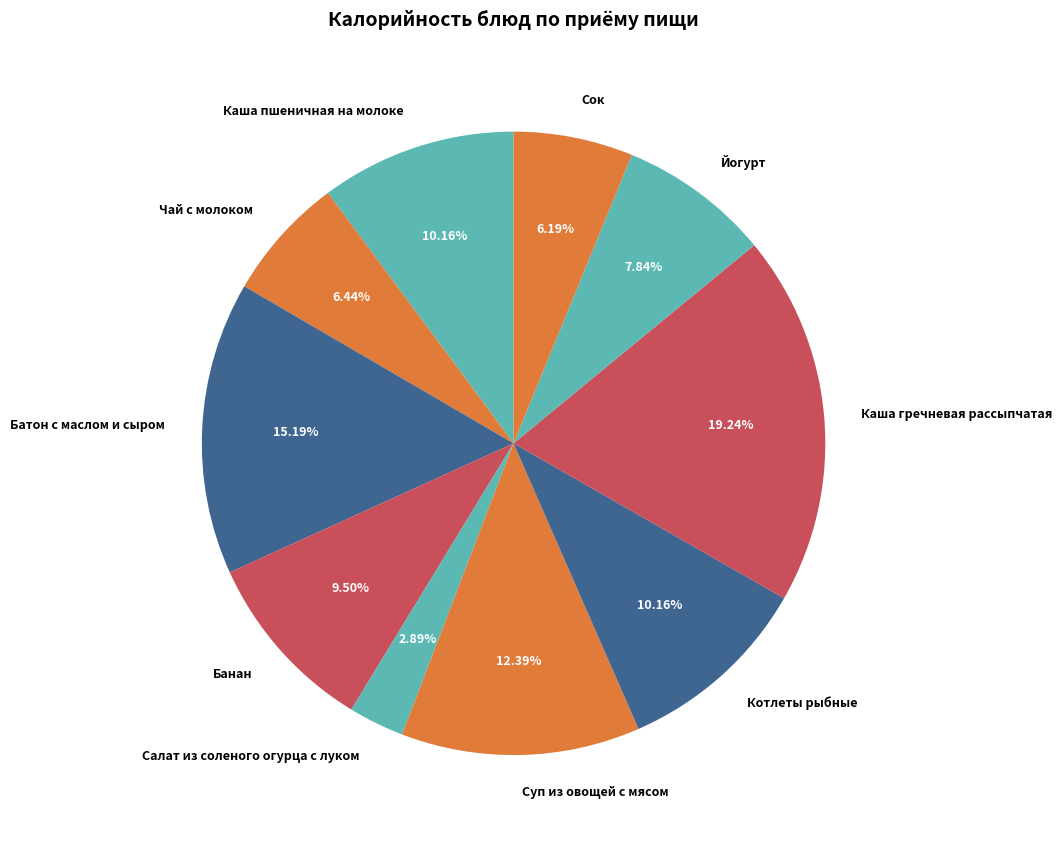

To the nearest percent, what is the difference between the largest and smallest slice percentages?

16%